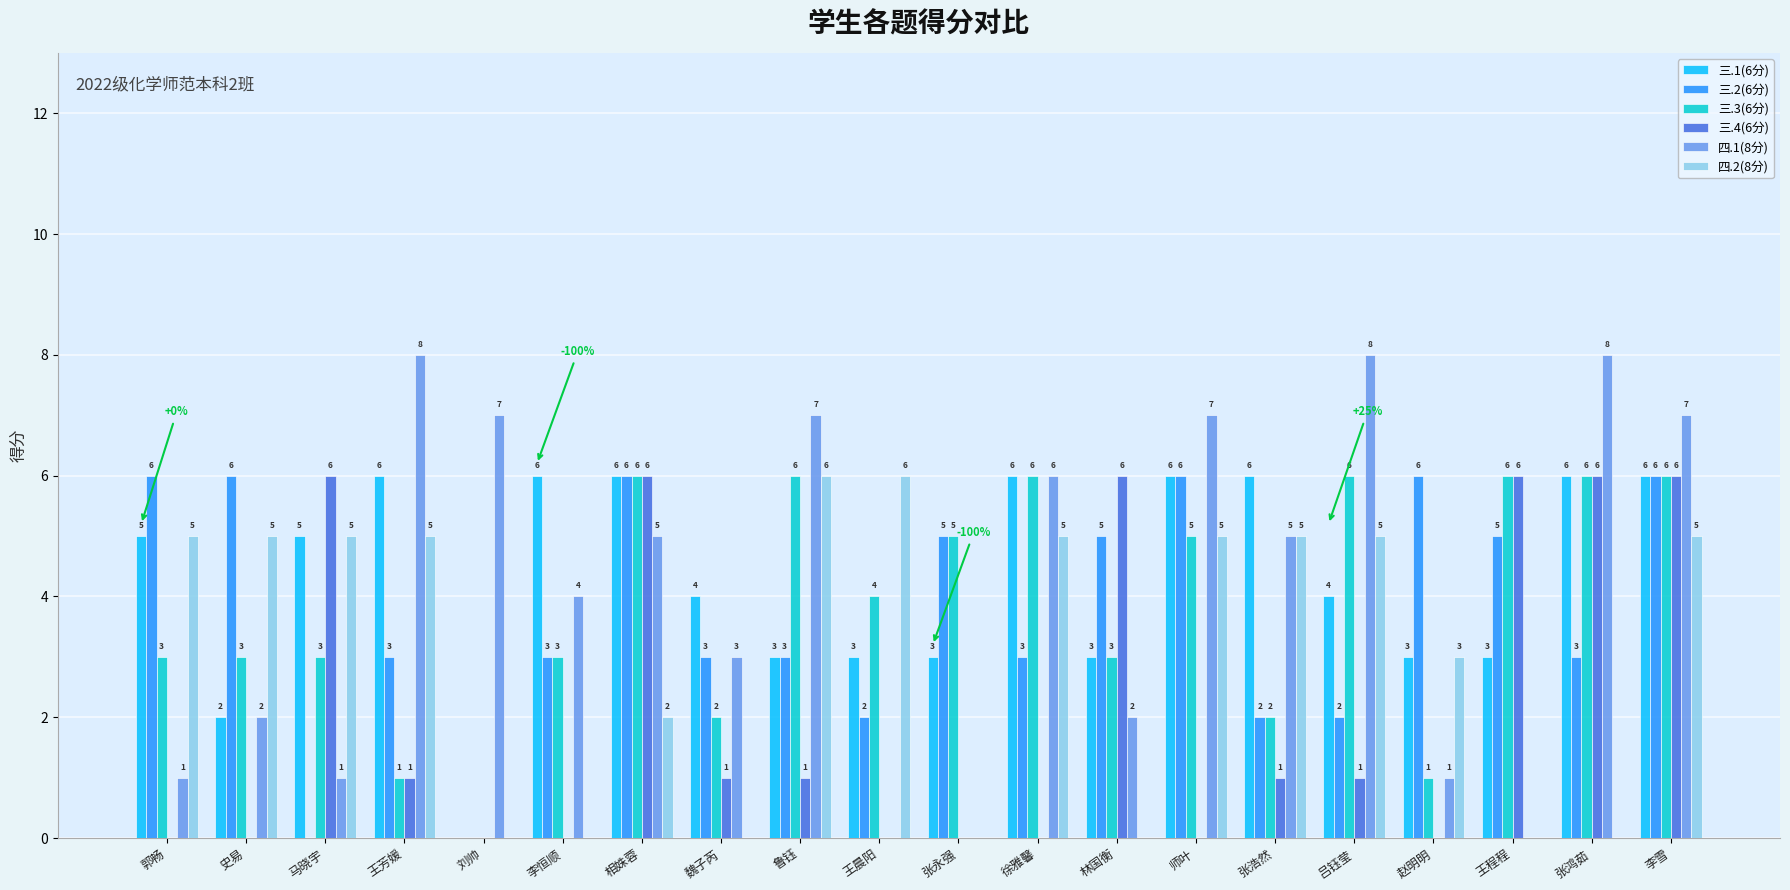

True or false: 四.2(8分) has a value of 4 at 魏子芮.

False